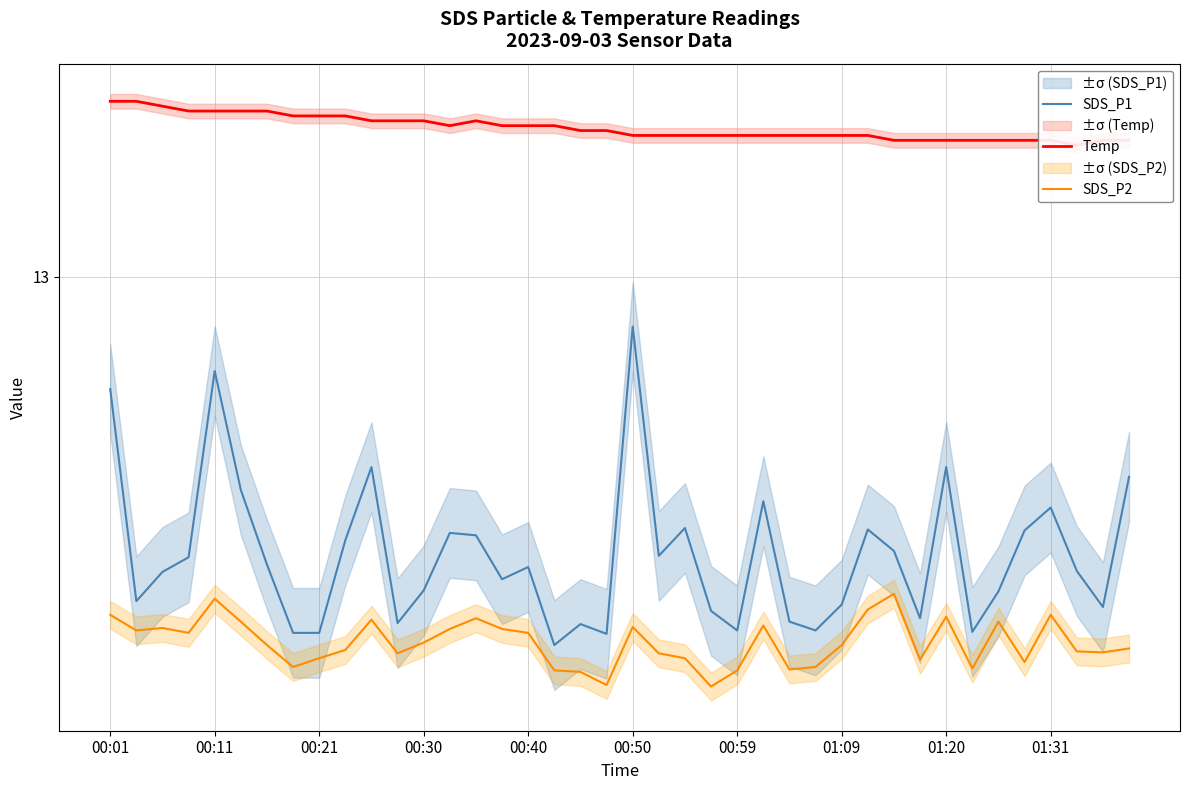

At how many categories does at least one series exceed 5?

40